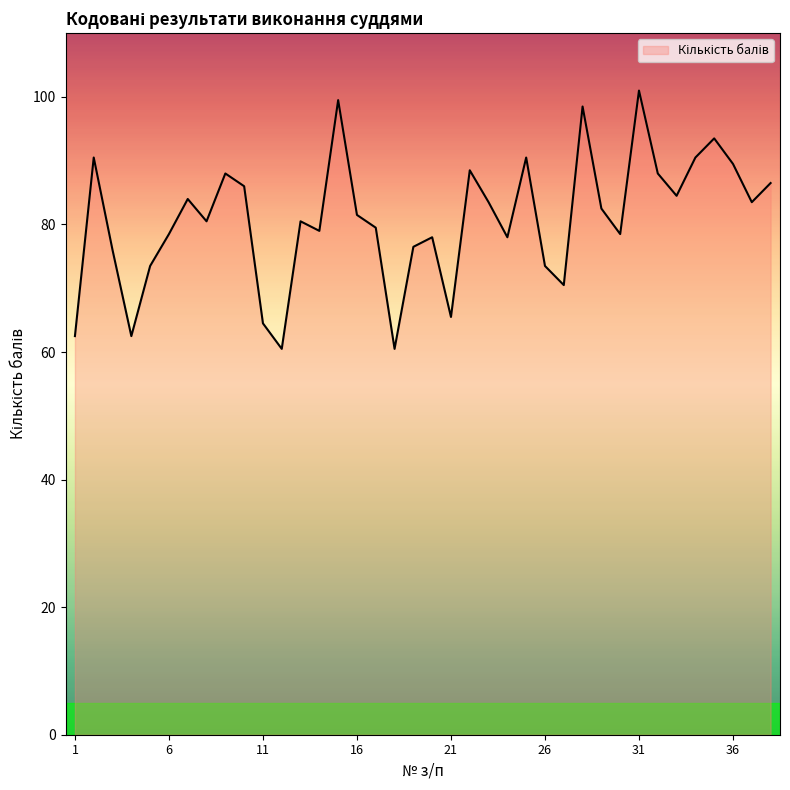

What is the difference between the maximum and minimum values?

40.5